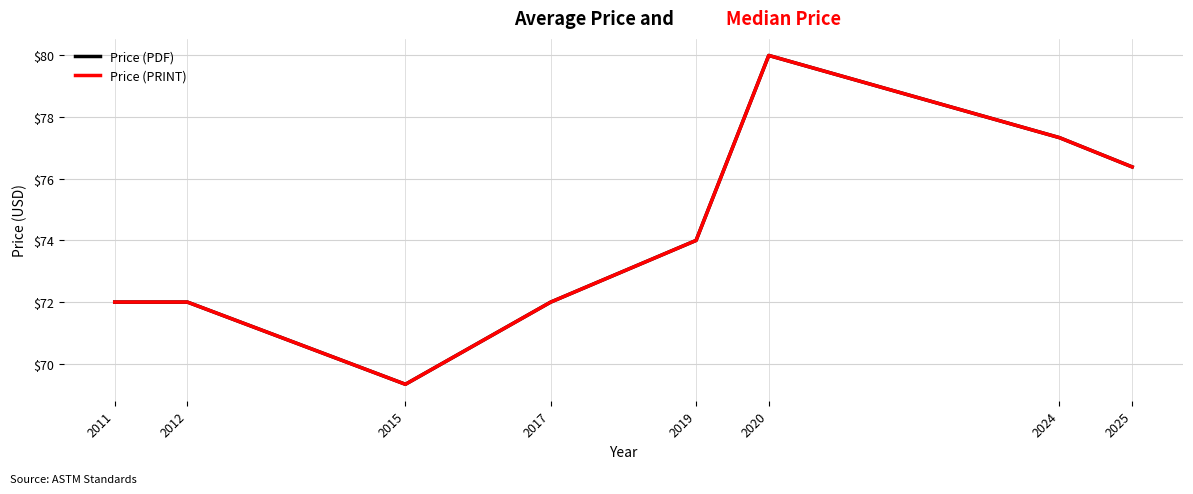

Where is the first local minimum for Price (PDF)?

2015